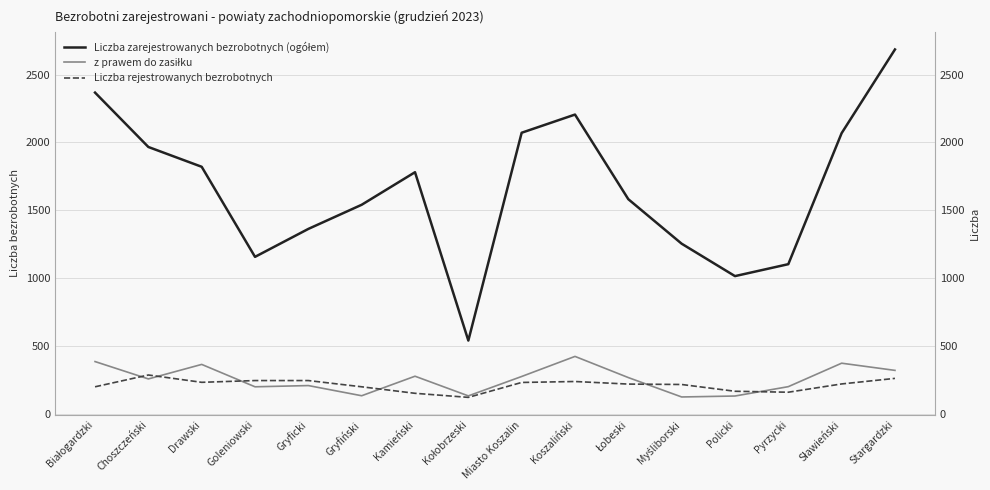

Is the value of z prawem do zasiłku at Łobeski greater than the value of Liczba rejestrowanych bezrobotnych at Choszczeński?

No